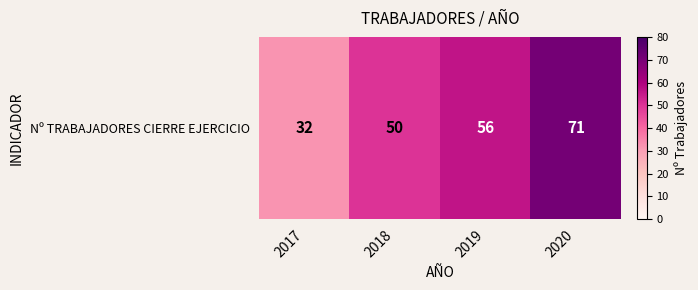

What is the change in value from 2017 to 2019?

+24